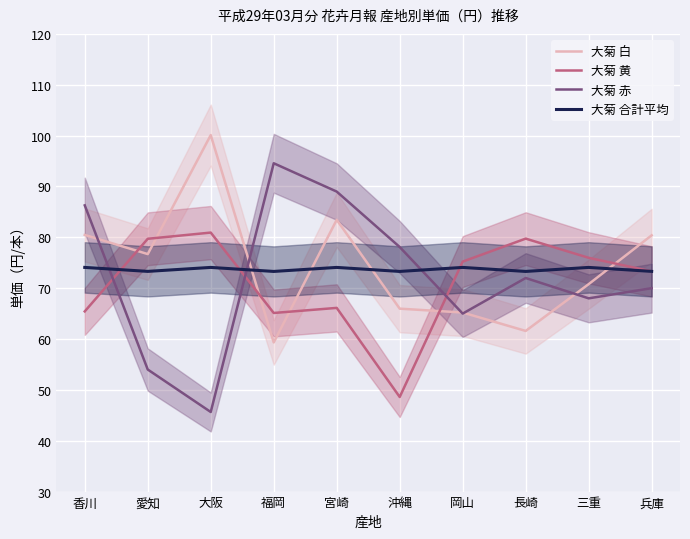

The 大菊 合計平均 series shows 122.3 at 香川. True or false?

False